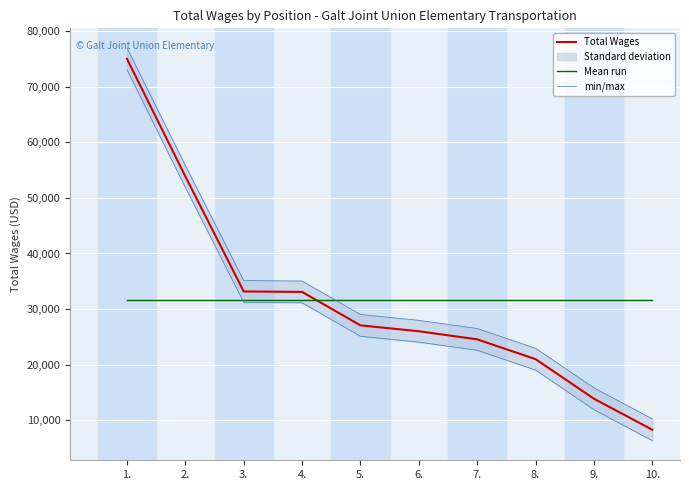

True or false: Total Wages and min/max cross at least once.

False